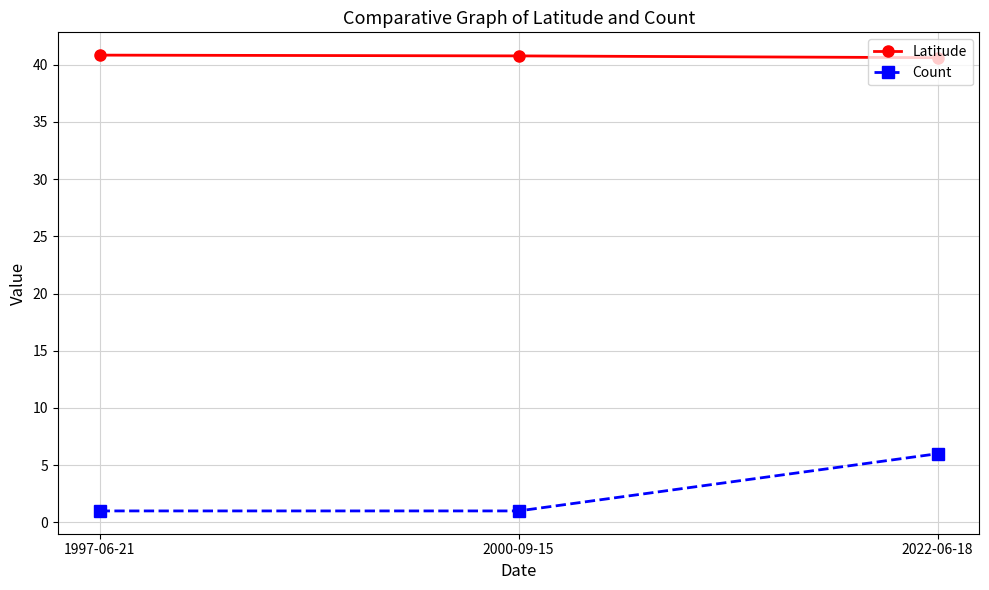

Is it true that Latitude equals 12.6 at 2000-09-15?

False